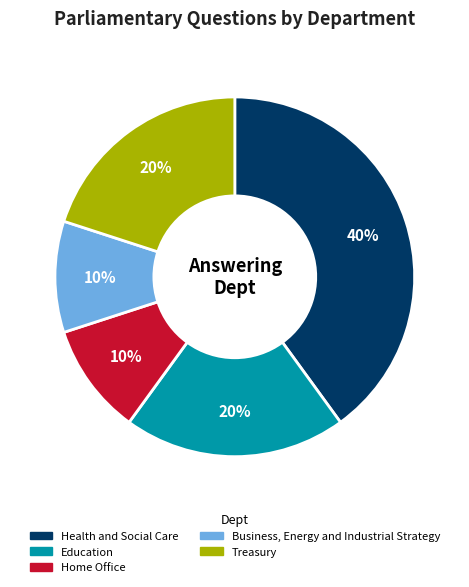

To the nearest percent, what is the difference between the largest and smallest slice percentages?

30%